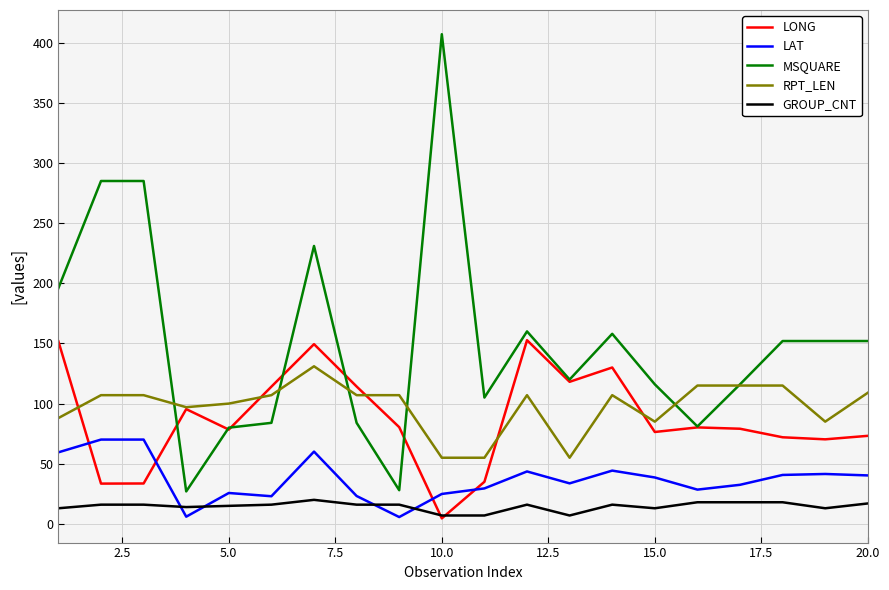

Which series has the widest spread of values?

MSQUARE